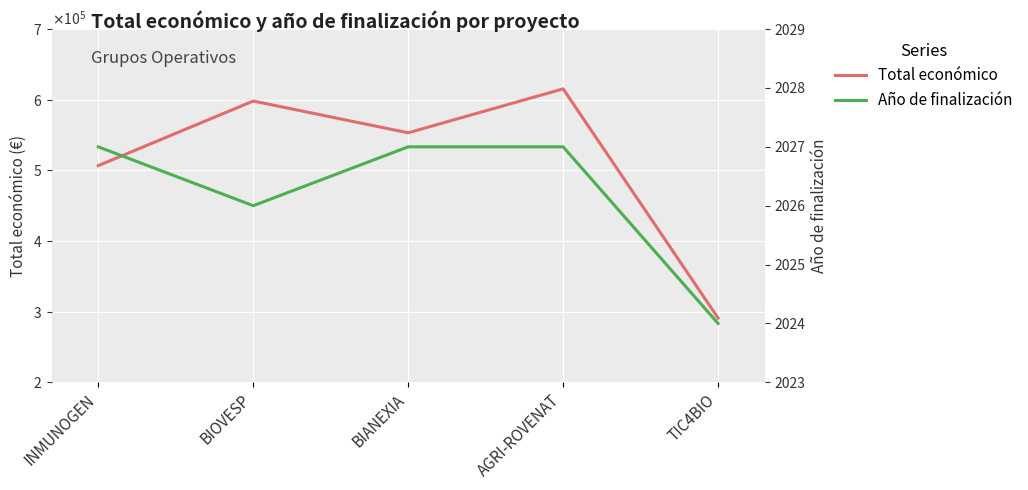

Is this an area chart (filled region under the line)?

No